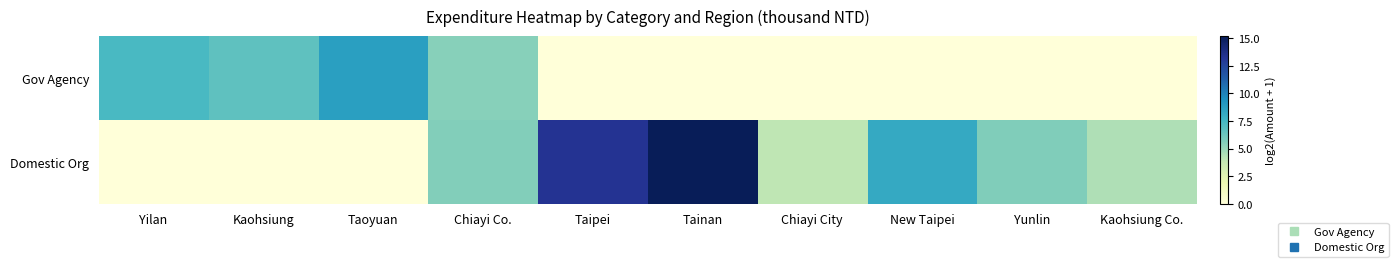

Reading left to right, list all the values displayed in this chart.

Gov Agency: Yilan=7.3	Kaohsiung=6.7	Taoyuan=8.7	Chiayi Co.=5.5	Taipei=0.0	Tainan=0.0	Chiayi City=0.0	New Taipei=0.0	Yunlin=0.0	Kaohsiung Co.=0.0
Domestic Org: Yilan=0.0	Kaohsiung=0.0	Taoyuan=0.0	Chiayi Co.=5.6	Taipei=13.3	Tainan=15.2	Chiayi City=4.0	New Taipei=8.2	Yunlin=5.7	Kaohsiung Co.=4.4